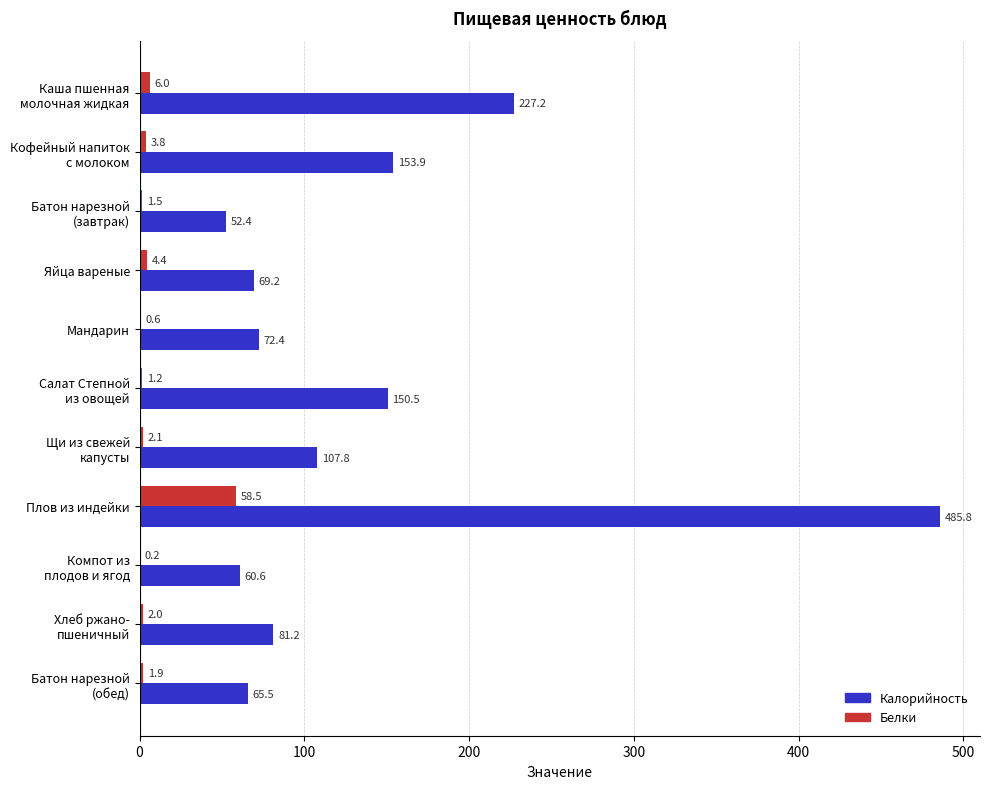

At which label does Калорийность reach its peak?

Плов из индейки